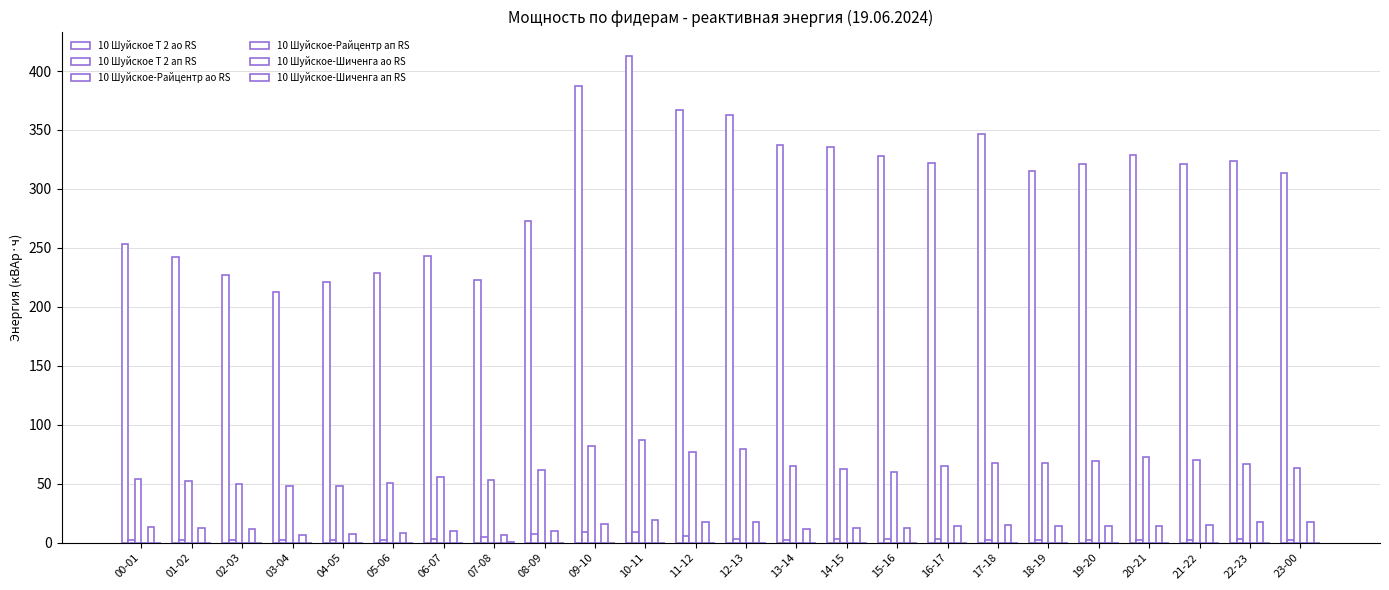

How many categories are shown in the chart?

24